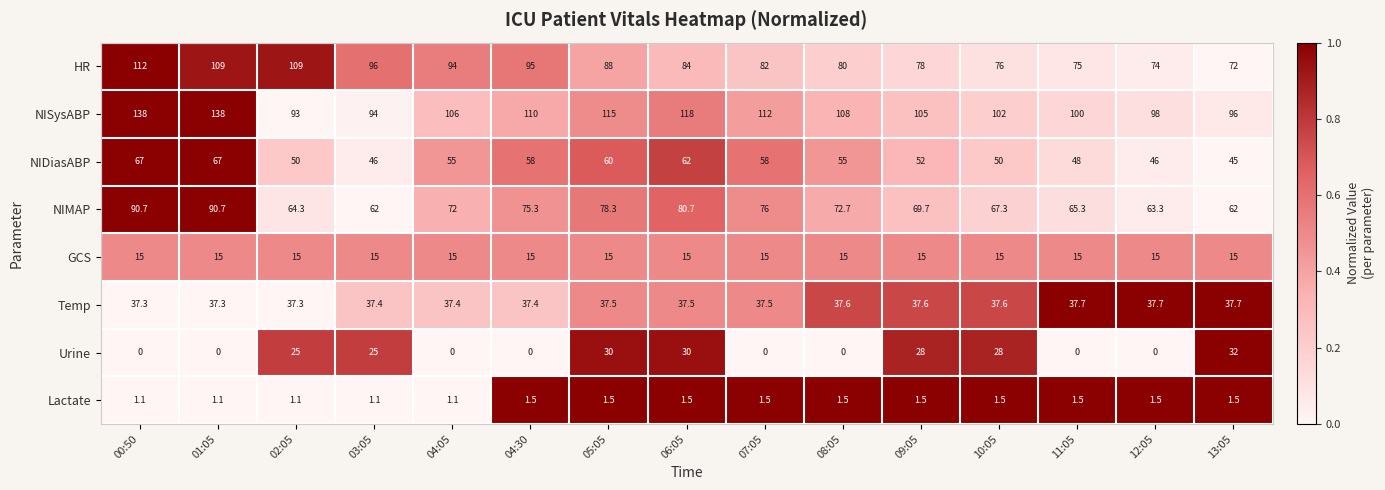

List the series in order of their peak value, lowest first.

Lactate, GCS, Urine, Temp, NIDiasABP, NIMAP, HR, NISysABP